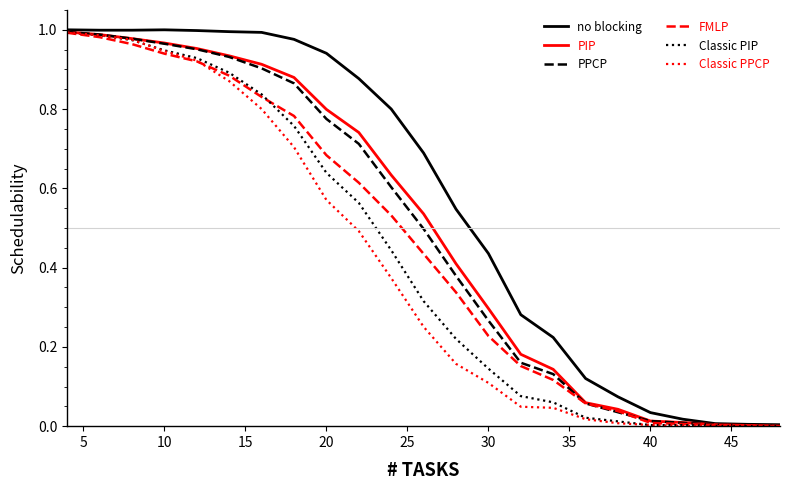

Which series has the largest range (max minus min)?

no blocking